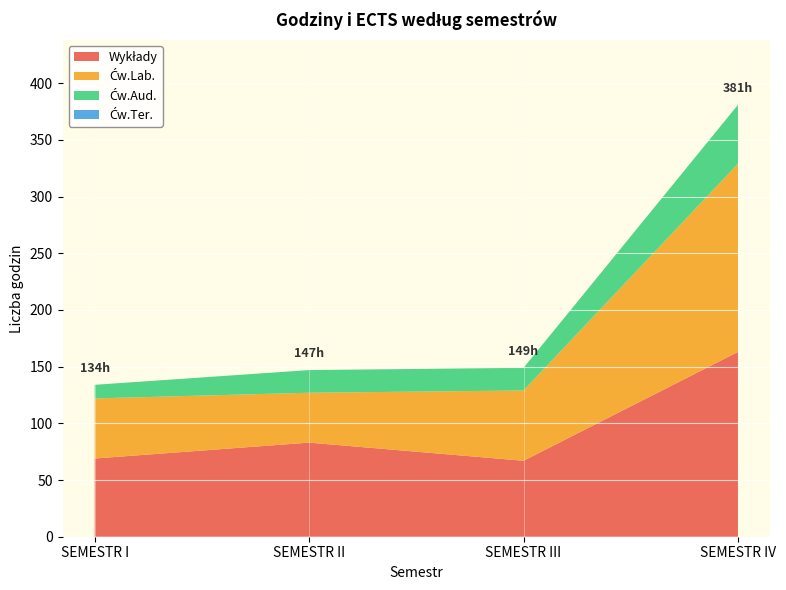

What is the total value across all series at SEMESTR III?

149